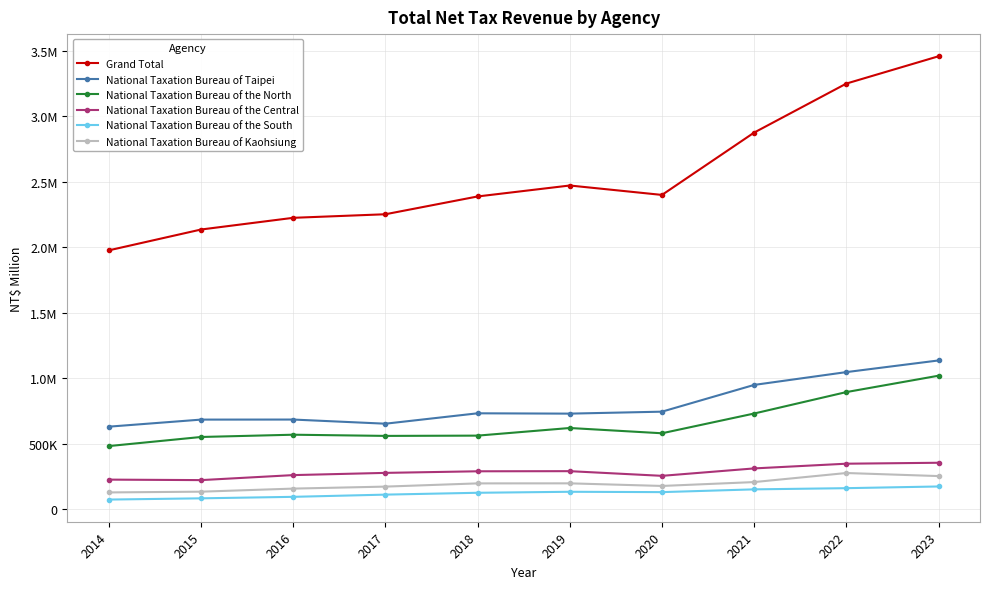

What is the value of the National Taxation Bureau of Taipei point at the 1st from the left?

631148